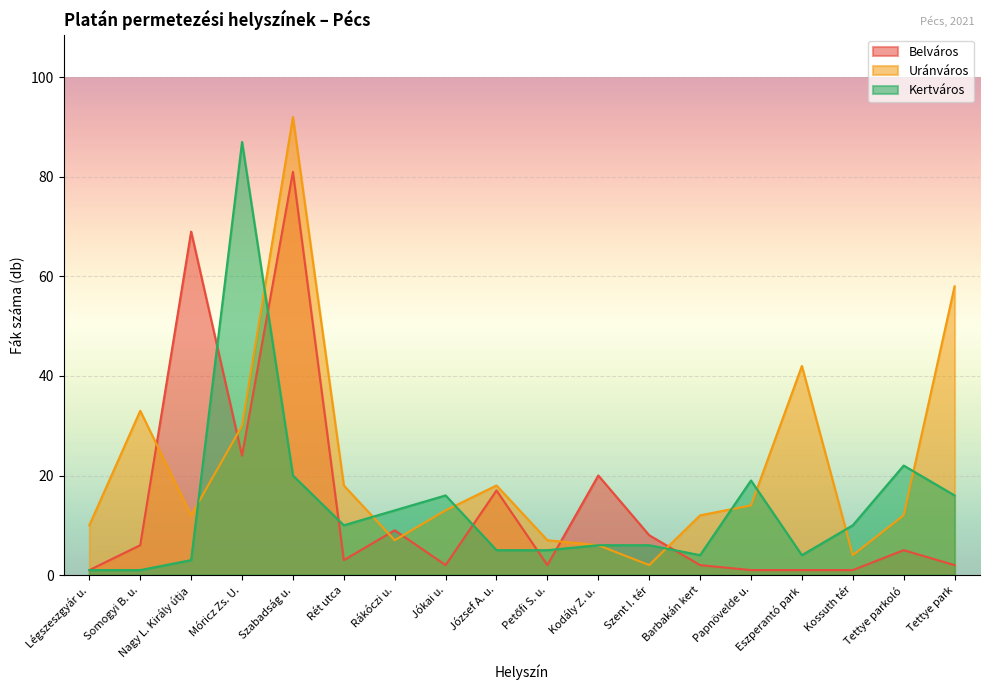

Which series ends up on top after the final intersection of Kertváros and Uránváros?

Uránváros